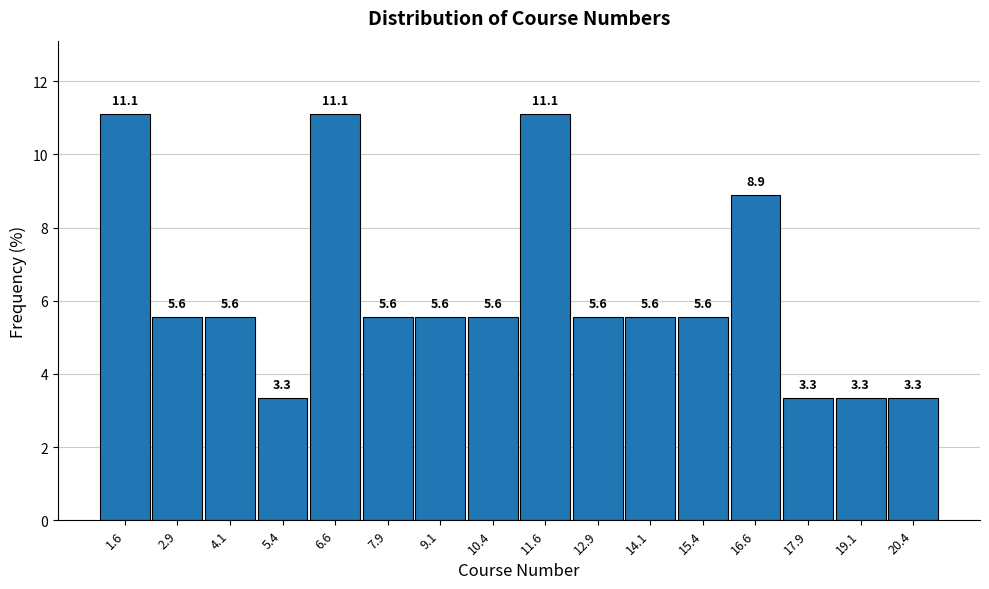

What is the height of the bar covering 8.50 to 9.75 on the x-axis? The bar edges are not printed on the chart, so give them approximately, as read against the axis.

5.6